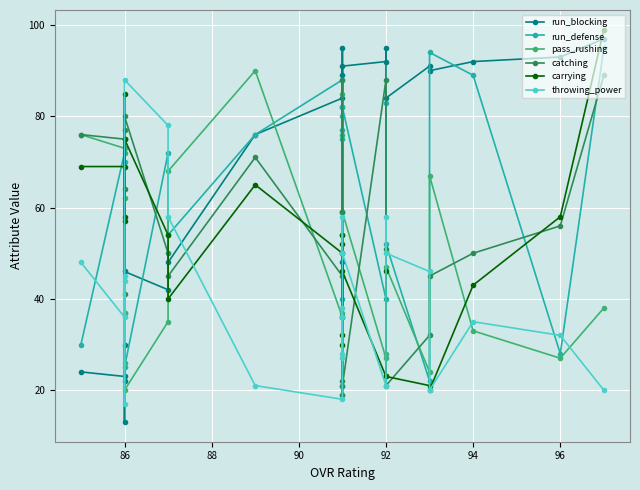

List the series in order of their peak value, highest first.

carrying, run_blocking, run_defense, pass_rushing, catching, throwing_power